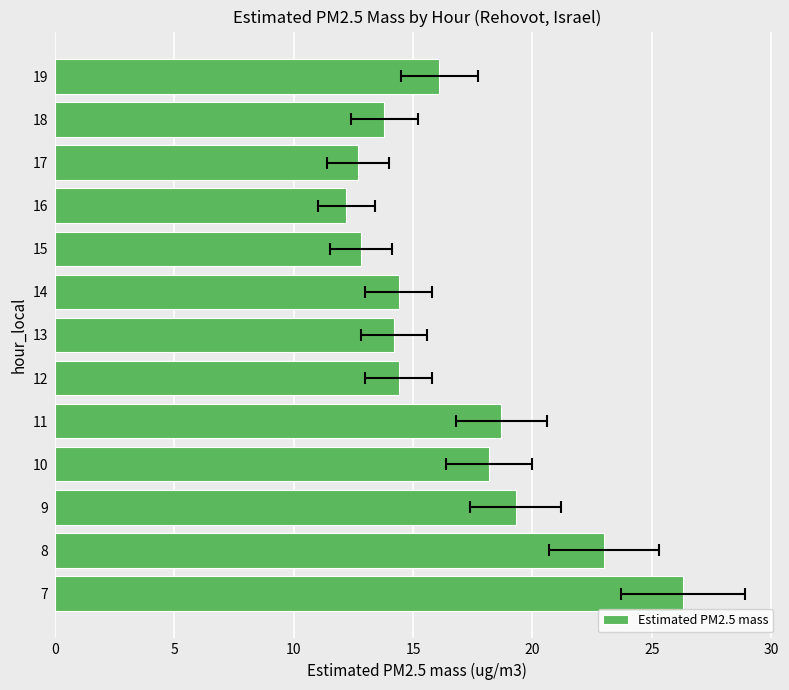

What is the value of the 6th bar from the left?

14.4